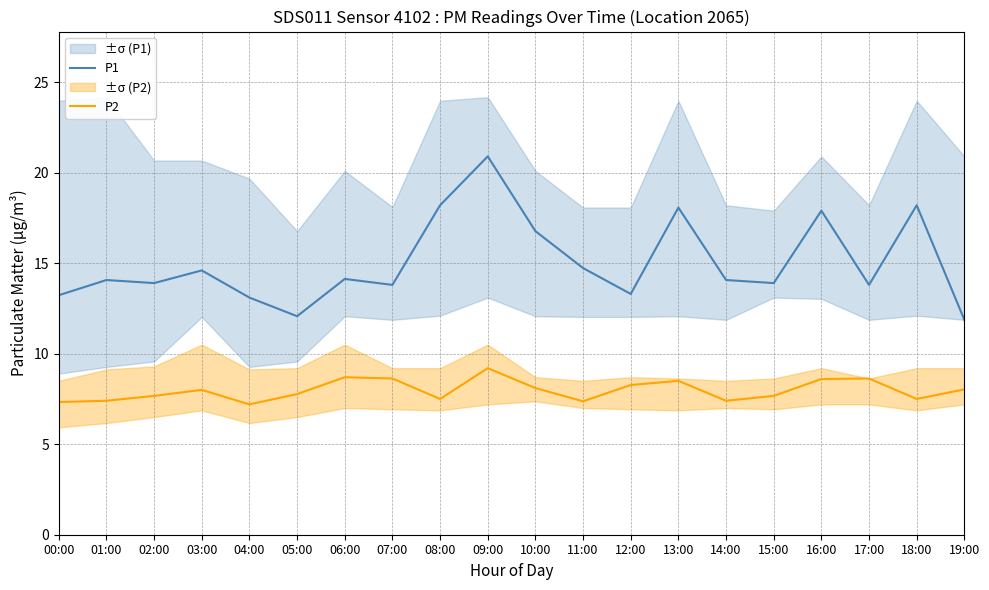

What is the sum of all P1 values?

300.6